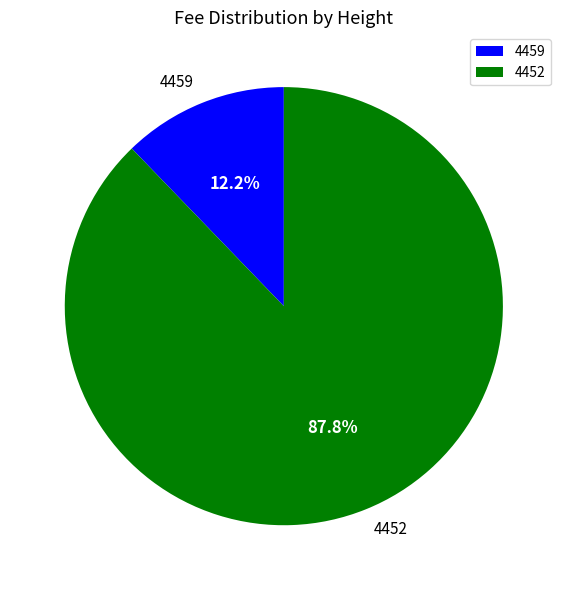

Combined, do 4459 and 4452 account for over 50%?

Yes